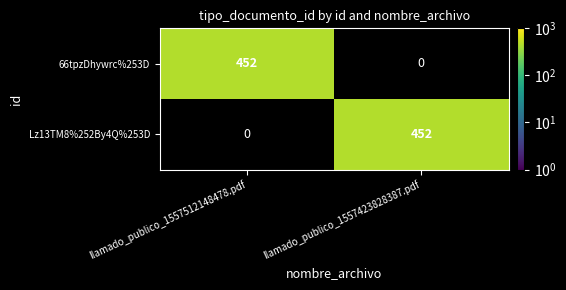

What is the difference between the highest and lowest values at llamado_publico_1557423828387.pdf?

452